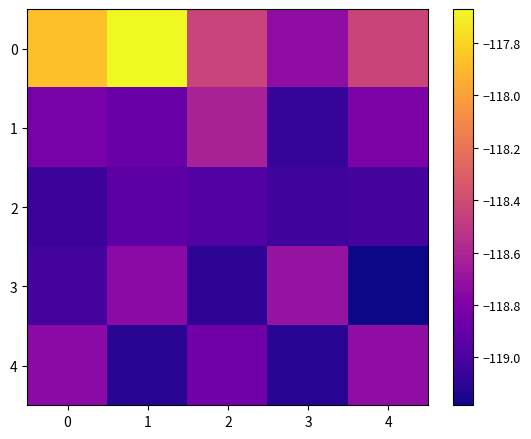

At which category is the sum across all series the highest?

1